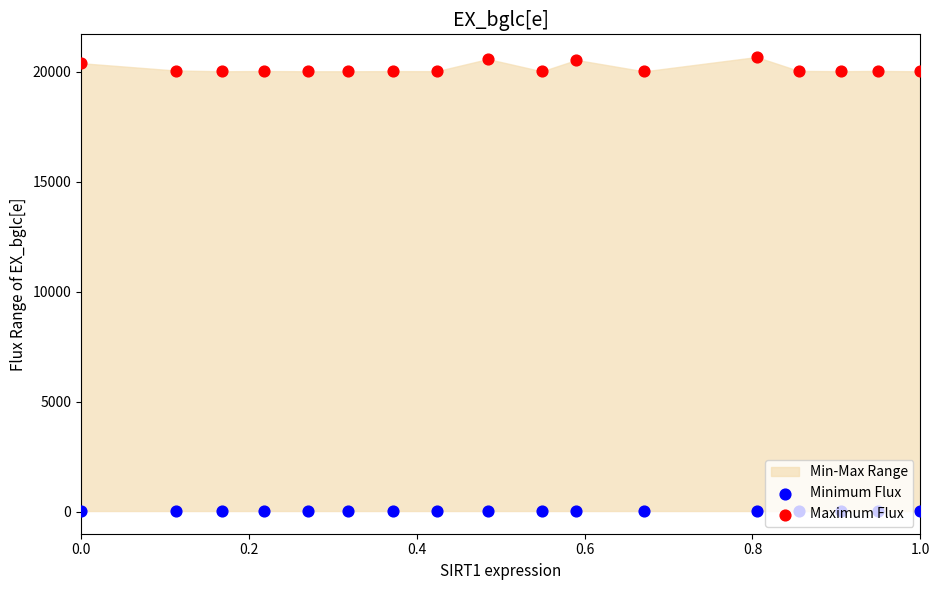

Which series reaches the maximum Y coordinate?

Maximum Flux